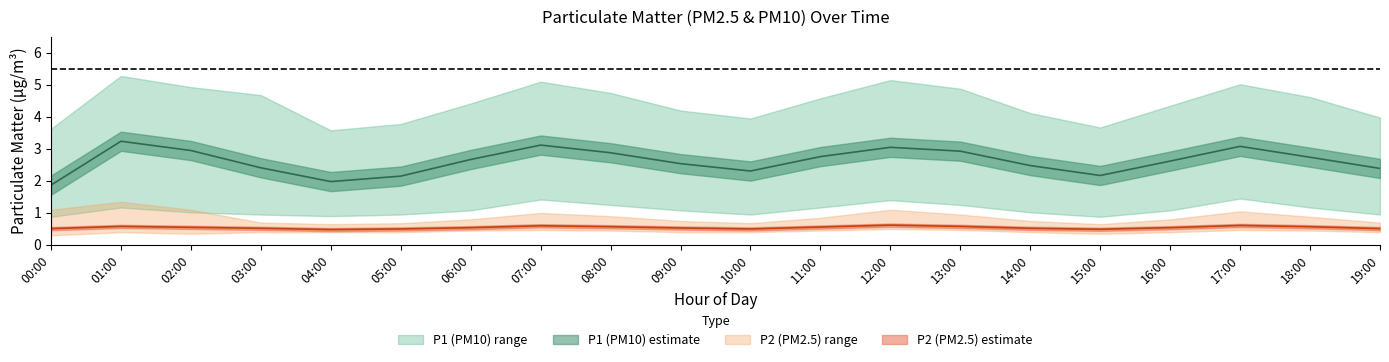

Where is P2 nearest to the value 0?

04:00